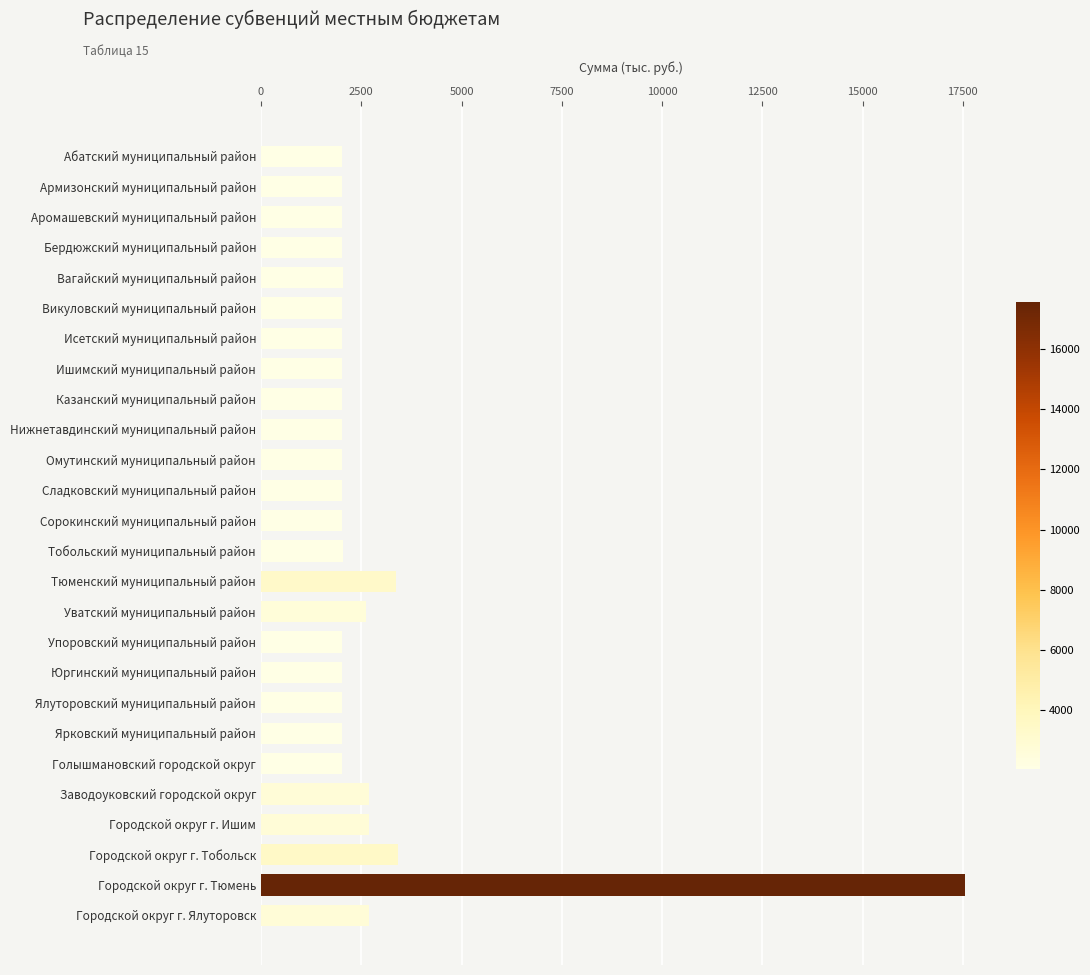

Which has a higher value, Городской округ г. Ишим or Армизонский муниципальный район?

Городской округ г. Ишим